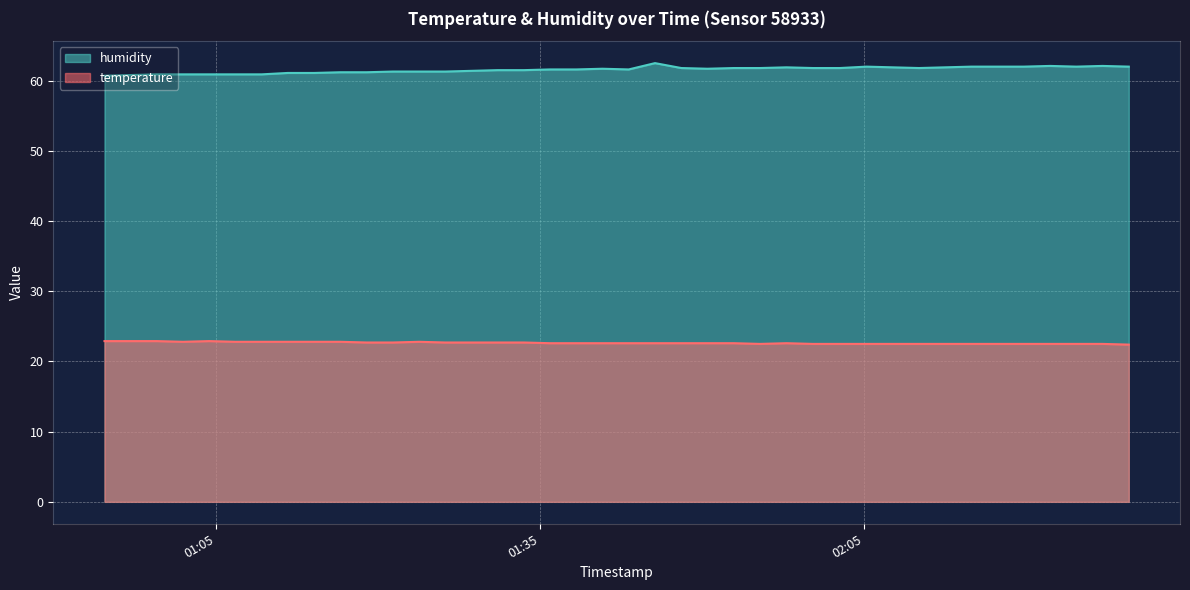

Which series has the largest total across all categories?

humidity